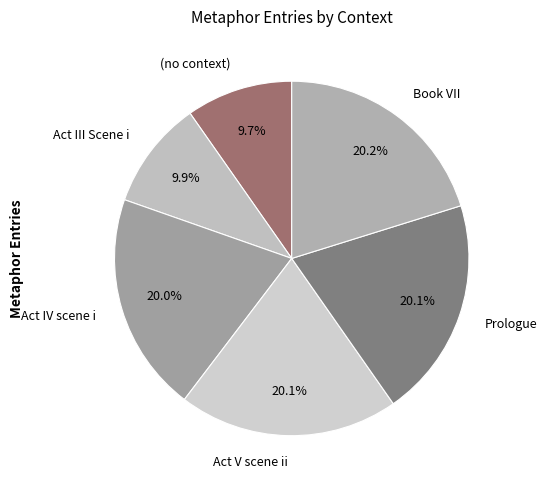

To the nearest percent, what portion does Act III Scene i represent?

10%